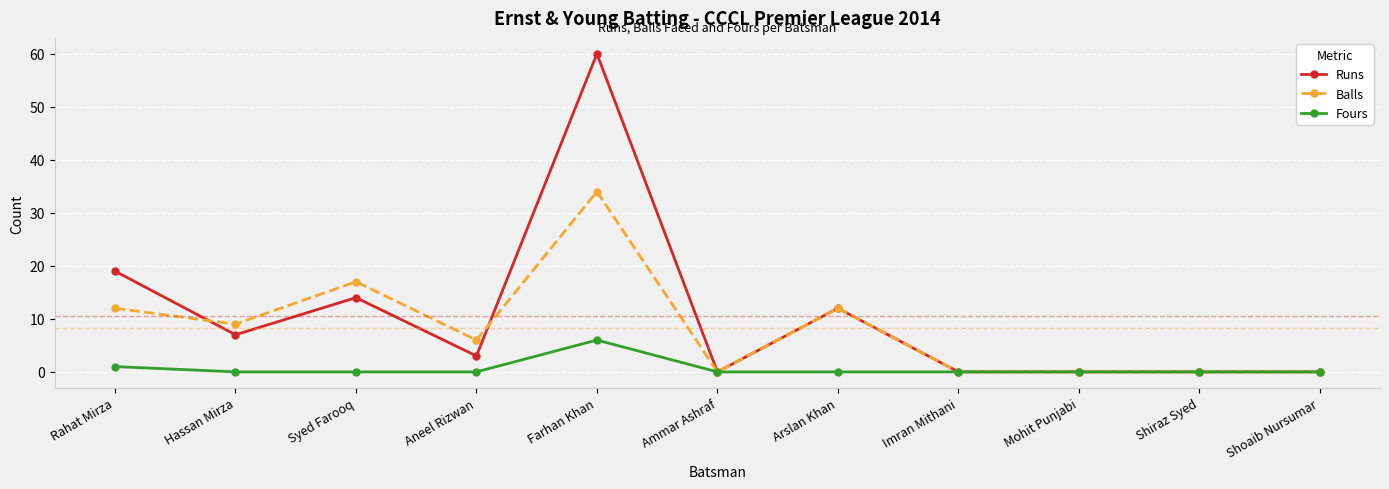

What is the average value of the Fours series?

1